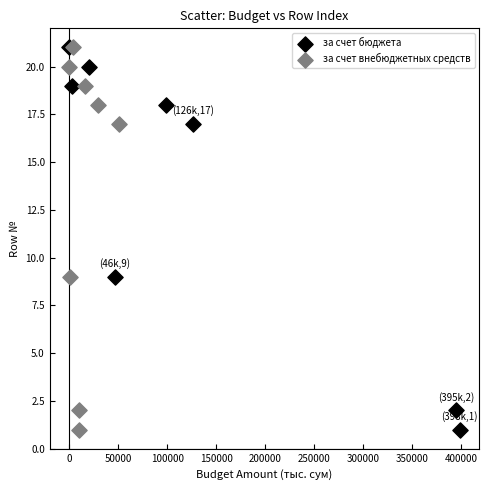

What are all the series names shown in the legend?

за счет бюджета, за счет внебюджетных средств